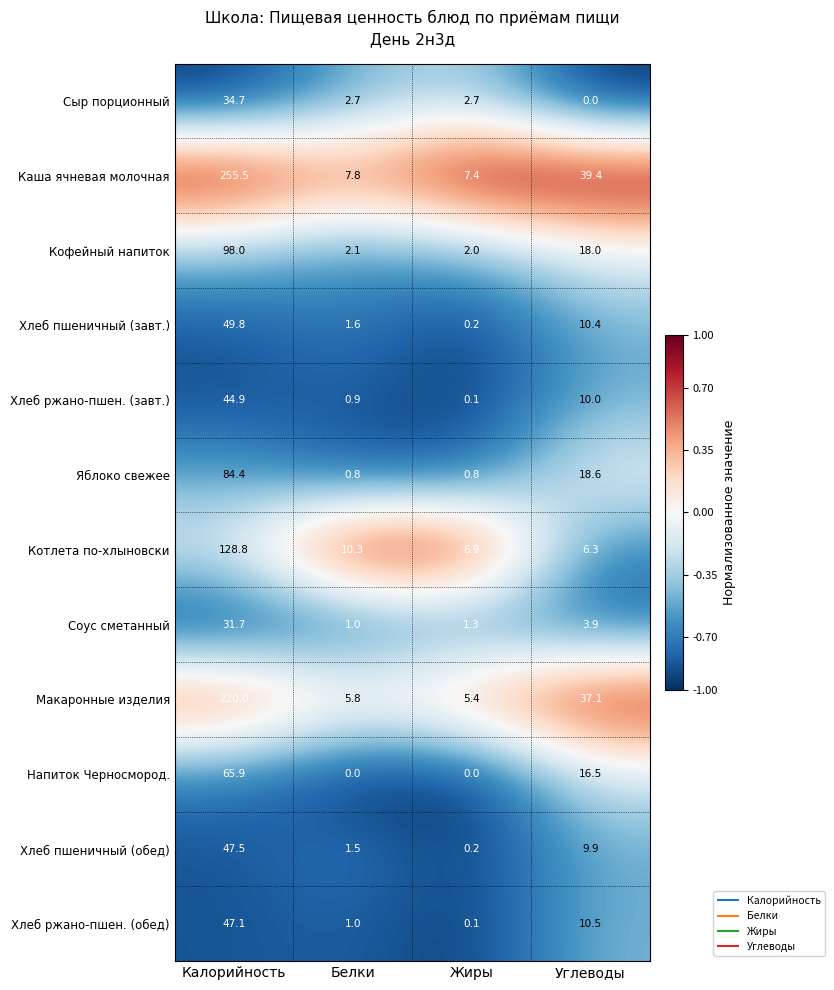

Count the number of categories in the chart.

4